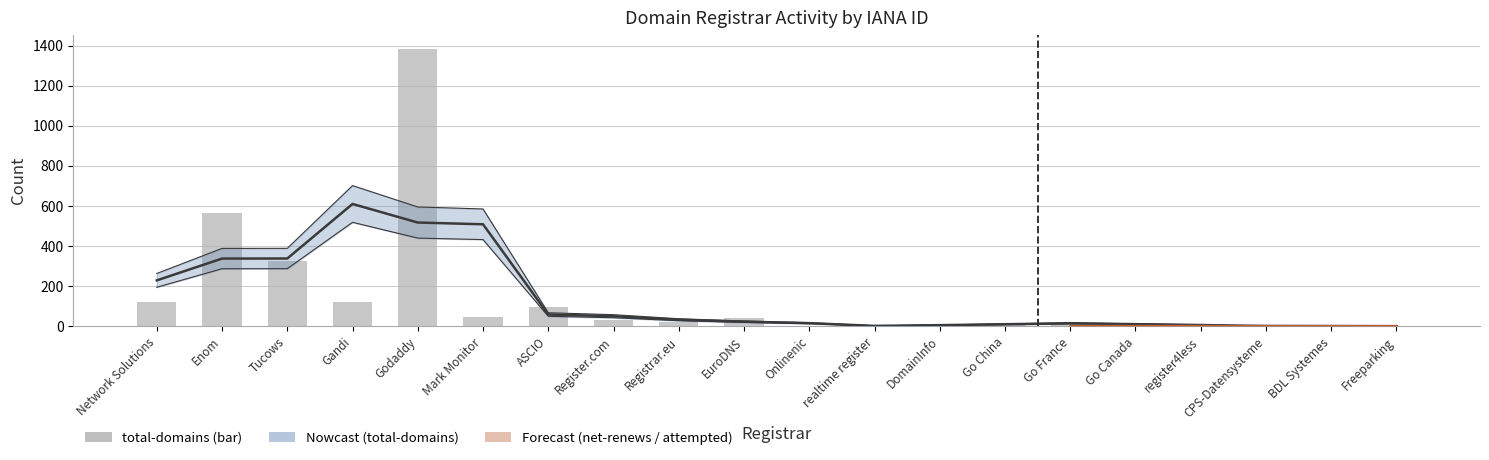

Is it true that the value at Go China is 7?

False